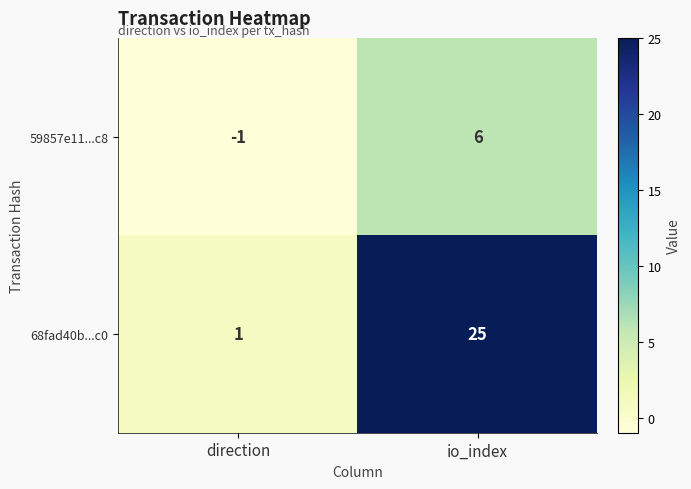

Rank the series at direction from lowest to highest value.

59857e11...c8, 68fad40b...c0